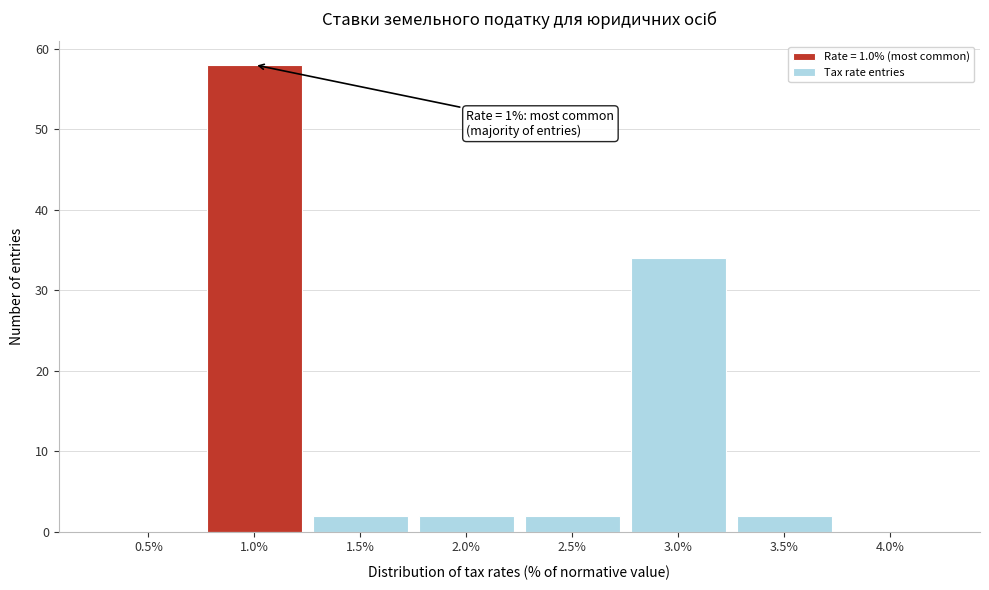

Over which range of the x-axis is the bar tallest?

0.75 to 1.25